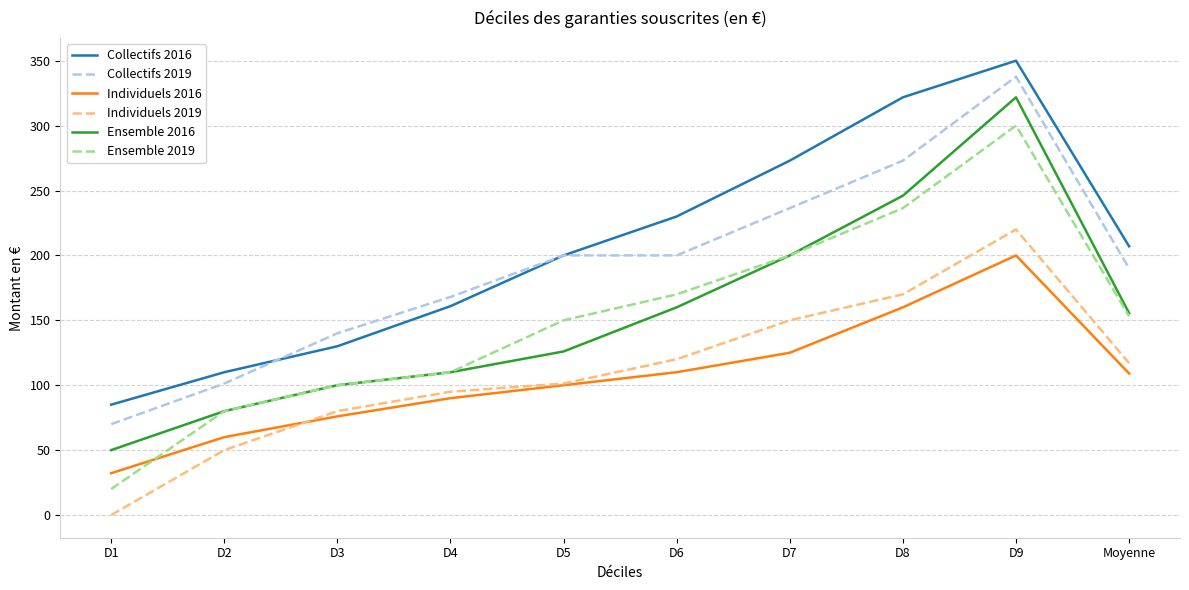

True or false: Collectifs 2019 and Individuels 2016 intersect in this chart.

False